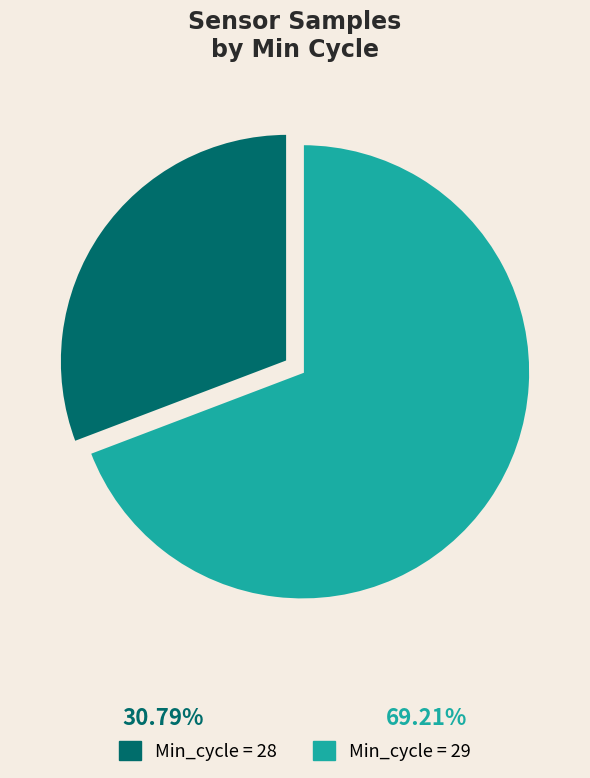

Between Min_cycle = 28 and Min_cycle = 29, which is larger?

Min_cycle = 29